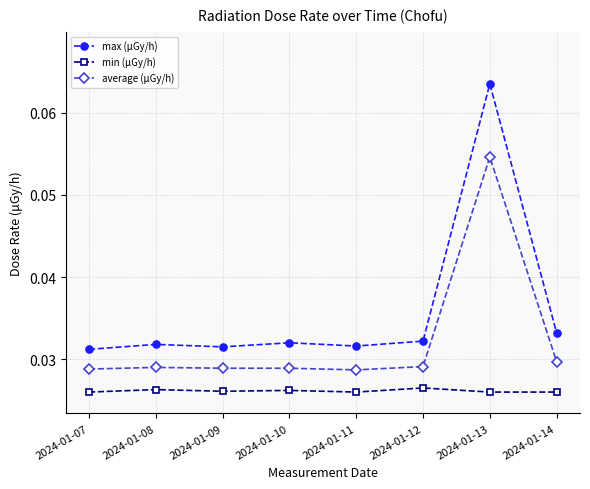

At which category does the chart reach its peak across all series?

2024-01-13